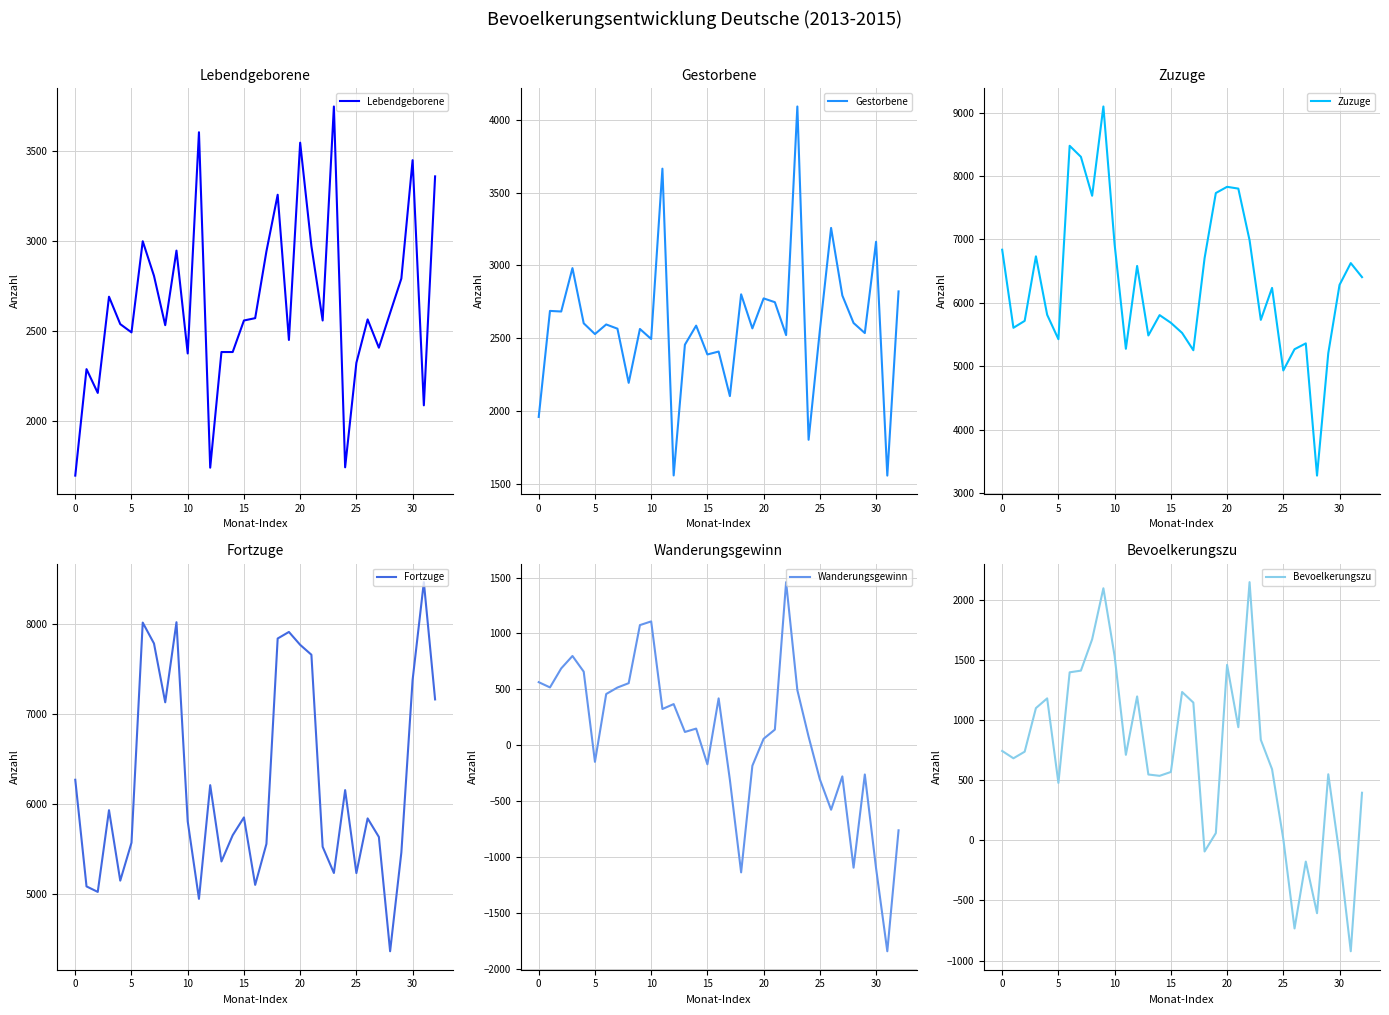

Reading left to right, extract all data points from this chart.

Lebendgeborene: 1699	2290	2158	2692	2540	2494	3000	2808	2534	2948	2377	3605	1743	2385	2385	2560	2573	2944	3258	2452	3547	2973	2560	3748	1745	2325	2566	2409	2602	2793	3450	2089	3360
Gestorbene: 1959	2687	2683	2981	2602	2528	2594	2565	2193	2563	2494	3664	1557	2455	2586	2388	2408	2102	2801	2567	2773	2747	2521	4091	1802	2552	3257	2793	2604	2535	3162	1556	2821
Zuzuge: 6836	5605	5714	6732	5810	5425	8475	8301	7687	9095	6917	5274	6580	5484	5805	5684	5524	5251	6704	7730	7828	7800	6986	5730	6234	4932	5267	5359	3274	5204	6281	6625	6404
Fortzuge: 6271	5087	5026	5933	5151	5572	8016	7784	7131	8020	5809	4949	6211	5364	5655	5853	5104	5559	7839	7912	7769	7659	5527	5236	6156	5235	5842	5636	4367	5464	7379	8465	7163
Wanderungsgewinn: 565	518	688	799	659	-147	459	517	556	1075	1108	325	369	120	150	-169	420	-308	-1135	-182	59	141	1459	494	78	-303	-575	-277	-1093	-260	-1098	-1840	-759
Bevoelkerungszu: 745	684	739	1102	1183	479	1400	1414	1675	2100	1535	713	1199	549	538	570	1236	1148	-92	61	1462	943	2151	838	593	12	-733	-176	-606	551	-119	-923	397